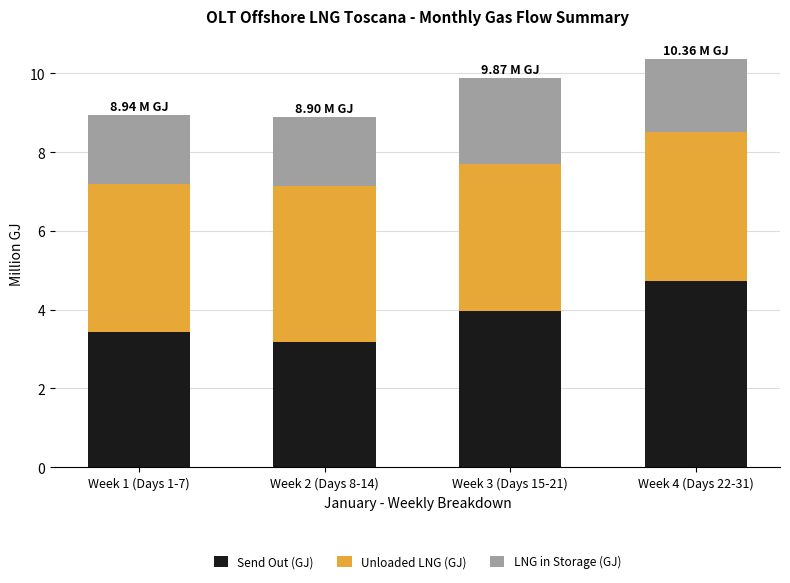

What is the total value across all series at Week 3 (Days 15-21)?

9.9